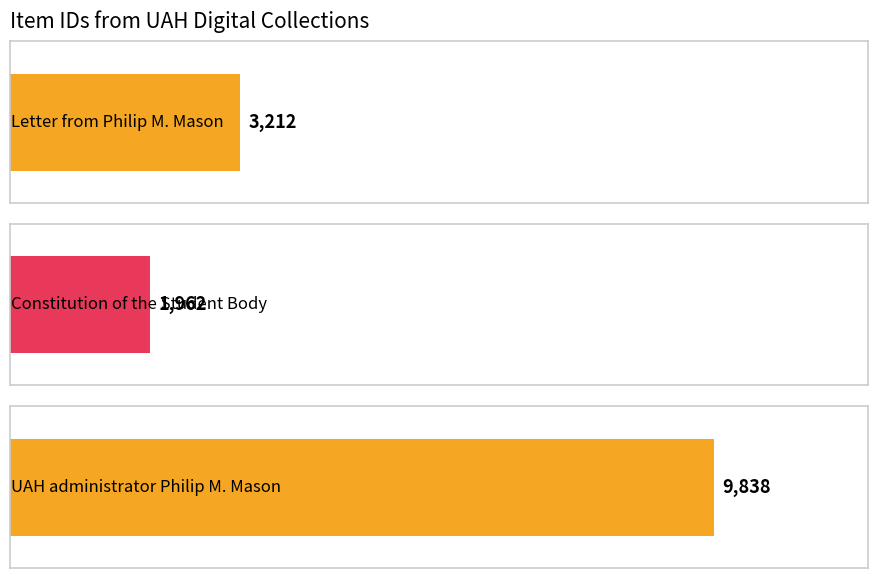

Count the values in the range 1962 to 9838.

3